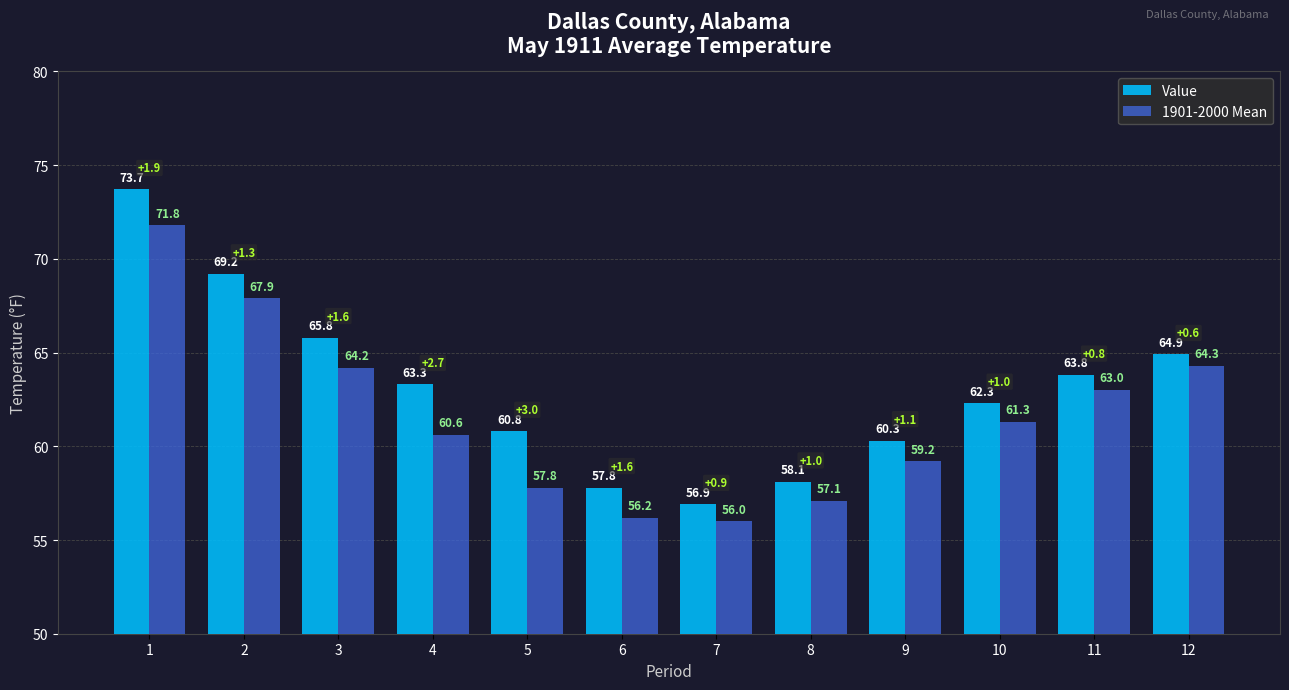

How many bars are there in each group?

2